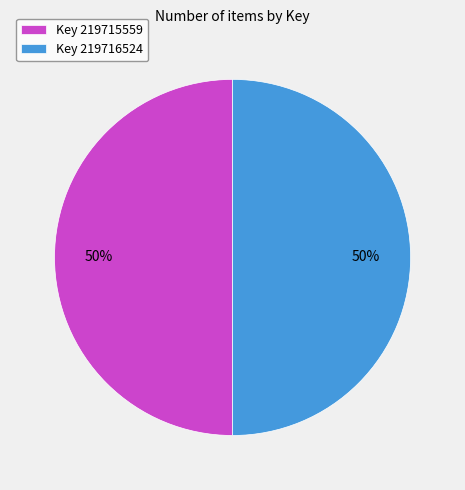

To the nearest percent, what is the average slice percentage?

50%